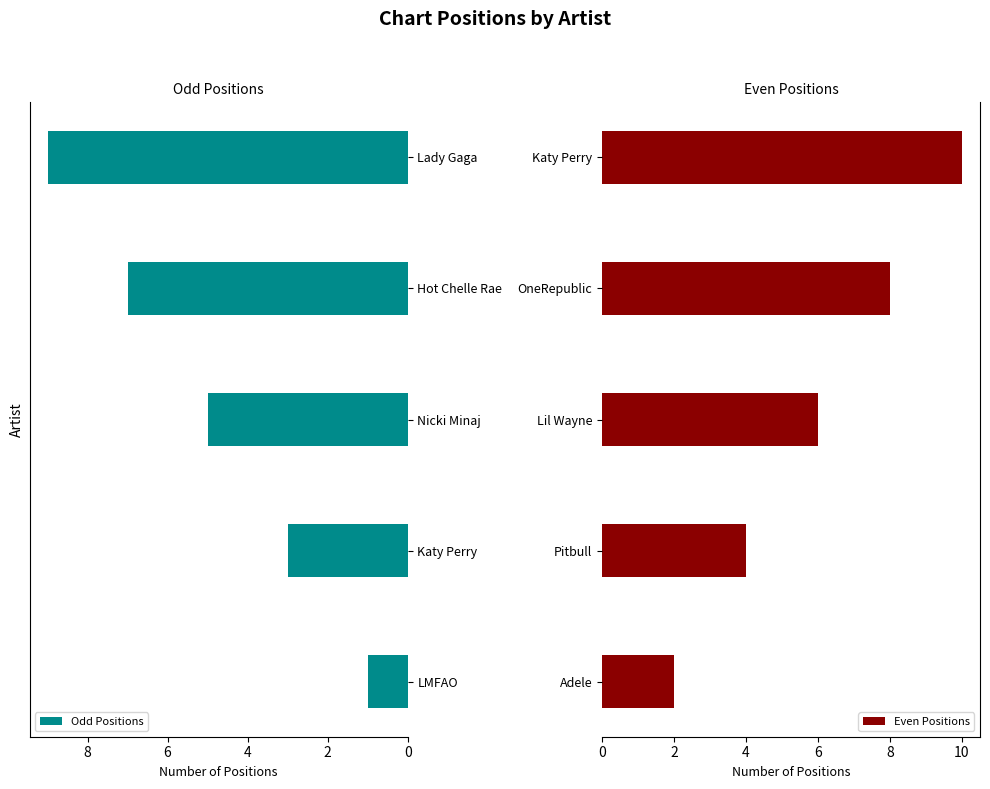

Which category has the highest value in the Odd Positions series?

Lady Gaga